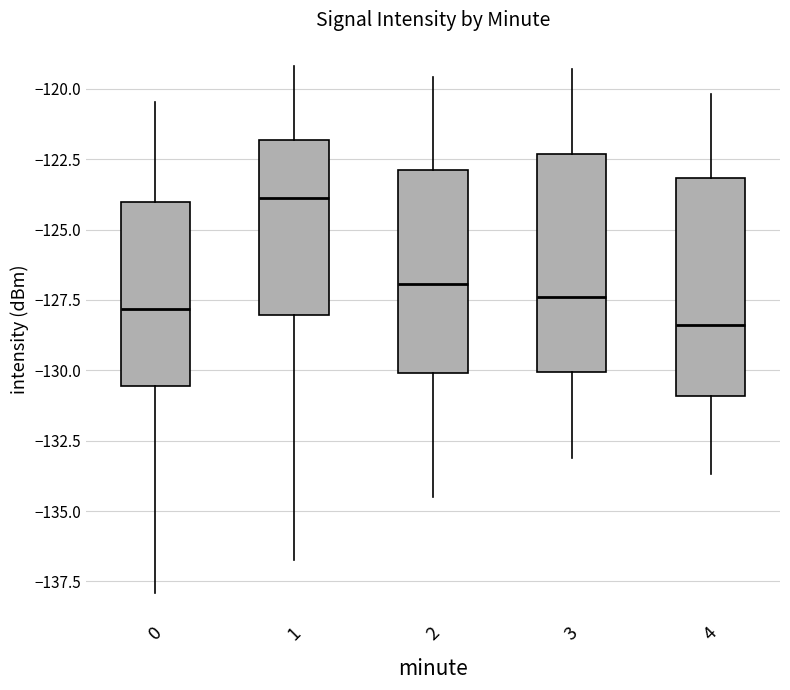

Reading left to right, read every box against the y-axis: the position of its median line, the range the box covers, and the ends of its whiskers. The values are not printed on the chart, so give them approximately, as read against the axis.

0: median -128.0, box -130.5 to -124.0, whiskers -138.0 to -120.5
1: median -124.0, box -128.0 to -122.0, whiskers -136.5 to -119.0
2: median -127.0, box -130.0 to -123.0, whiskers -134.5 to -119.5
3: median -127.5, box -130.0 to -122.5, whiskers -133.0 to -119.5
4: median -128.5, box -131.0 to -123.0, whiskers -133.5 to -120.0